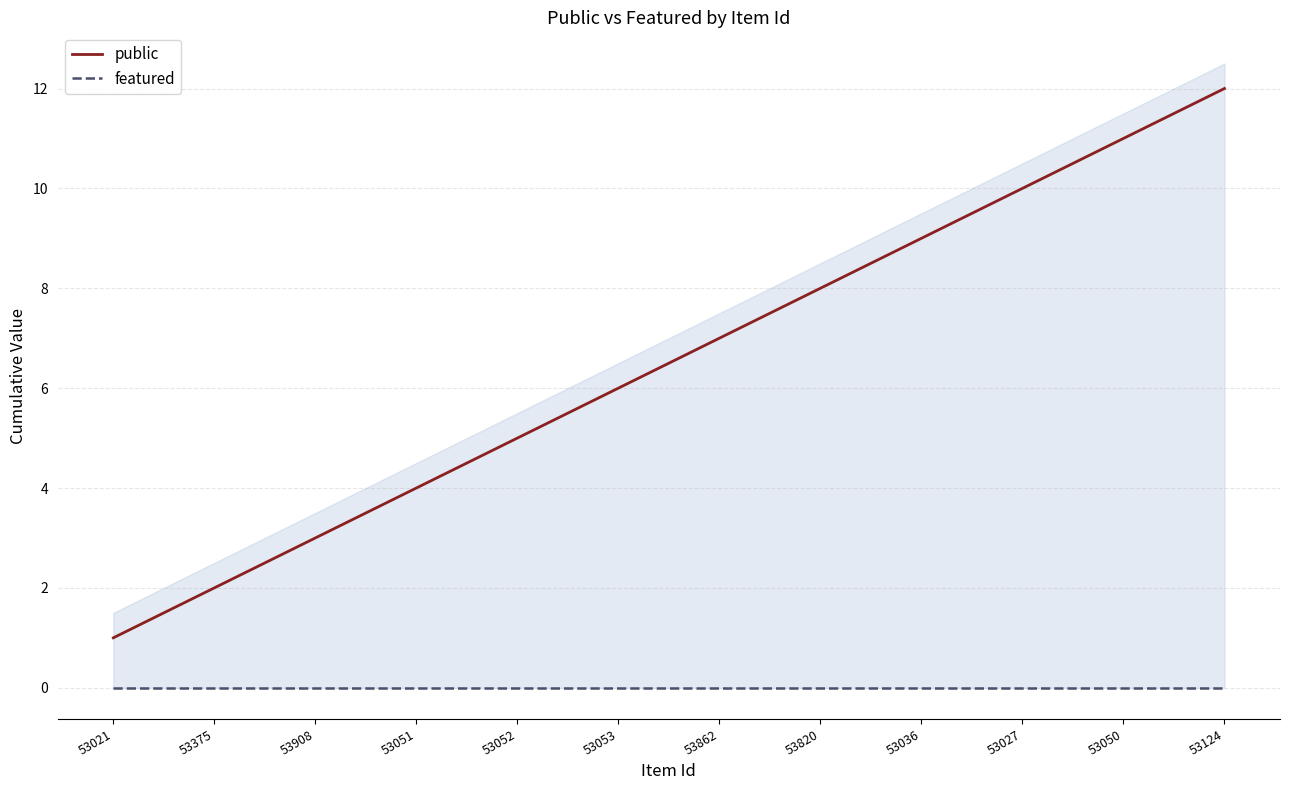

True or false: featured and public cross at least once.

False